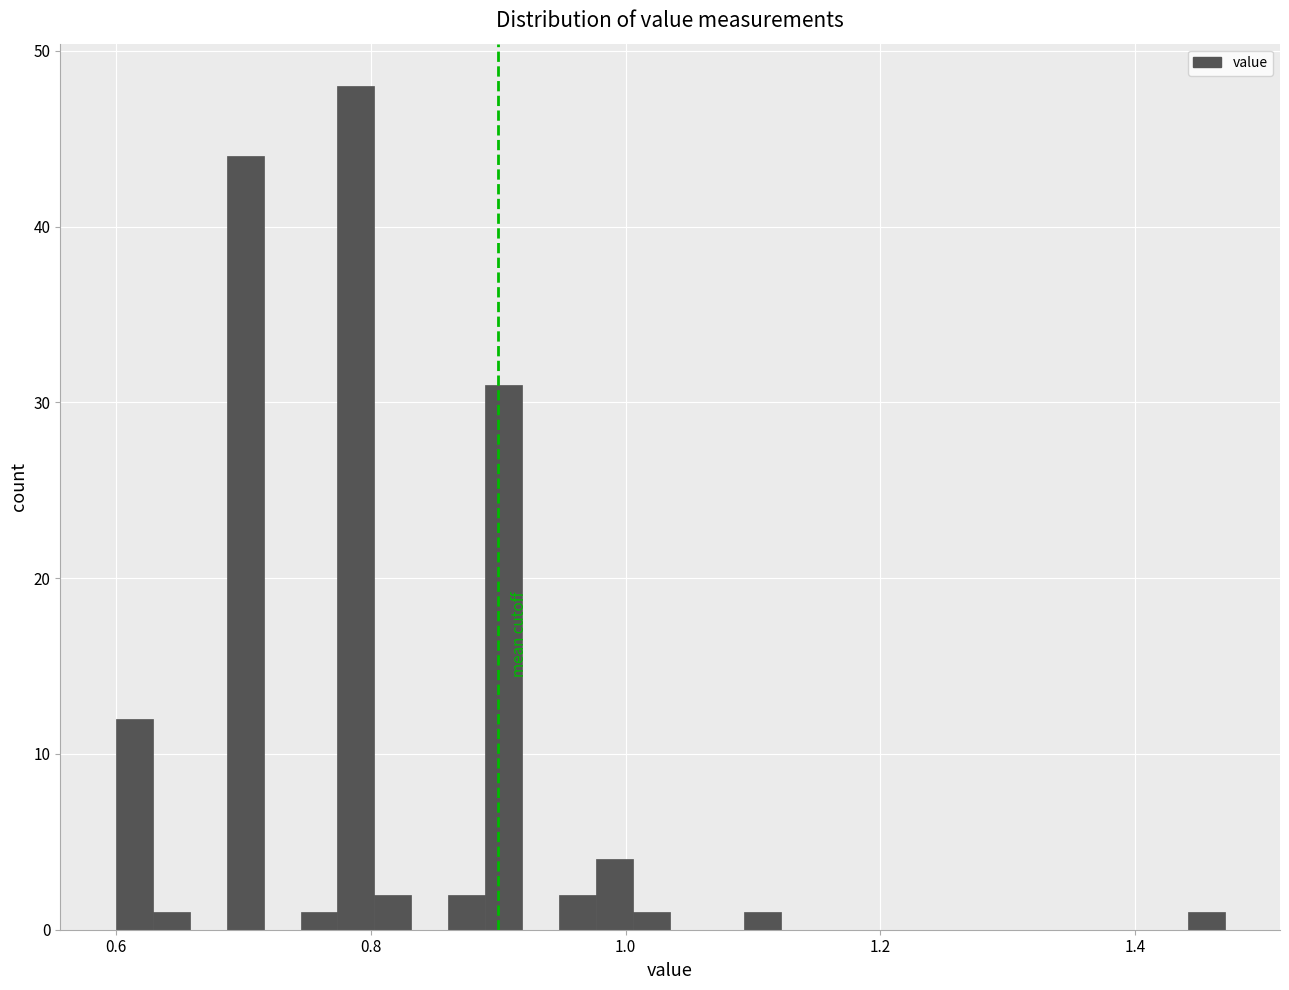

Around what value on the x-axis is the tallest bar? Give the approximate position of its centre, as read against the axis.

0.78